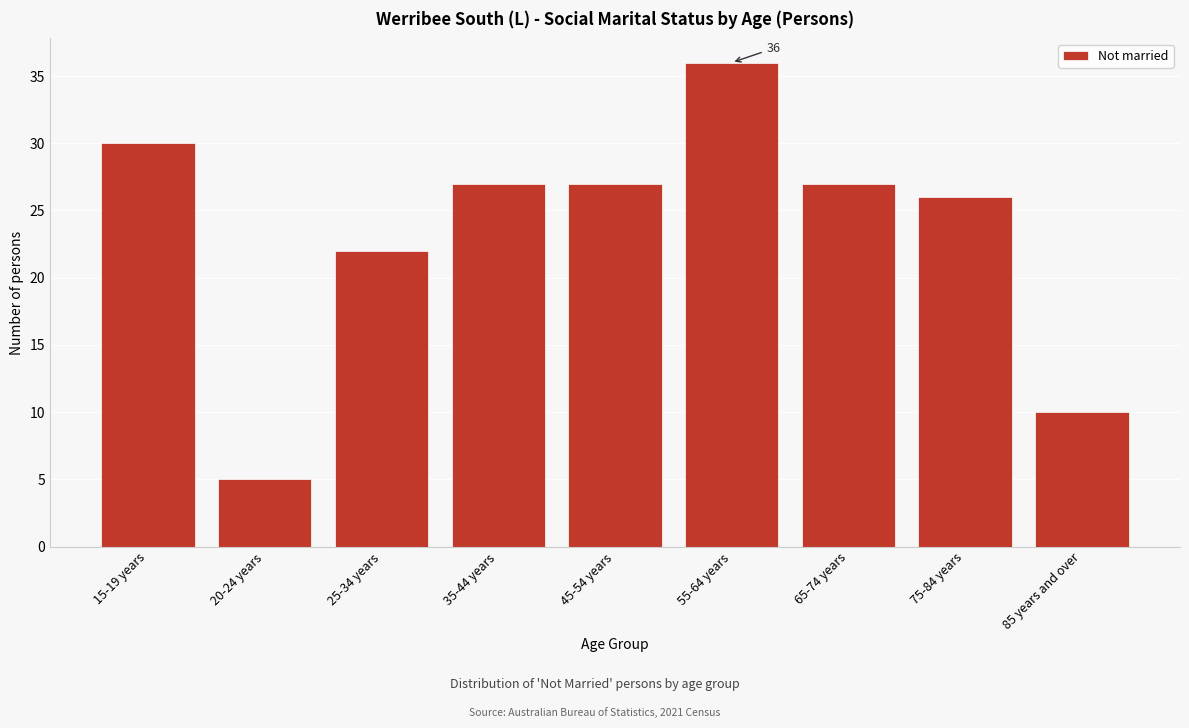

Reading left to right, what are all the values shown in this chart?

15-19 years=30	20-24 years=5	25-34 years=22	35-44 years=27	45-54 years=27	55-64 years=36	65-74 years=27	75-84 years=26	85 years and over=10